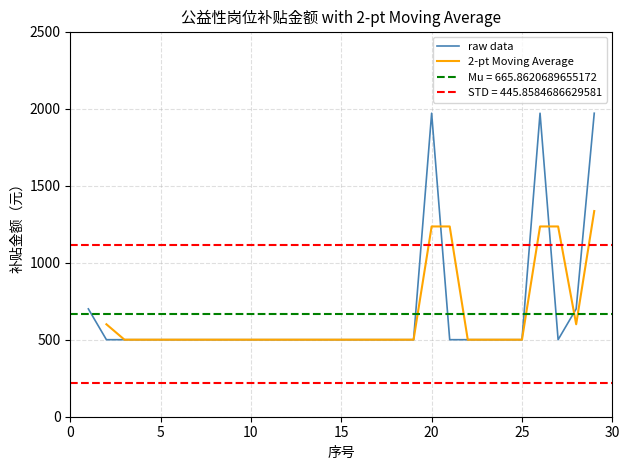

Which label corresponds to the smallest value in the chart?

2